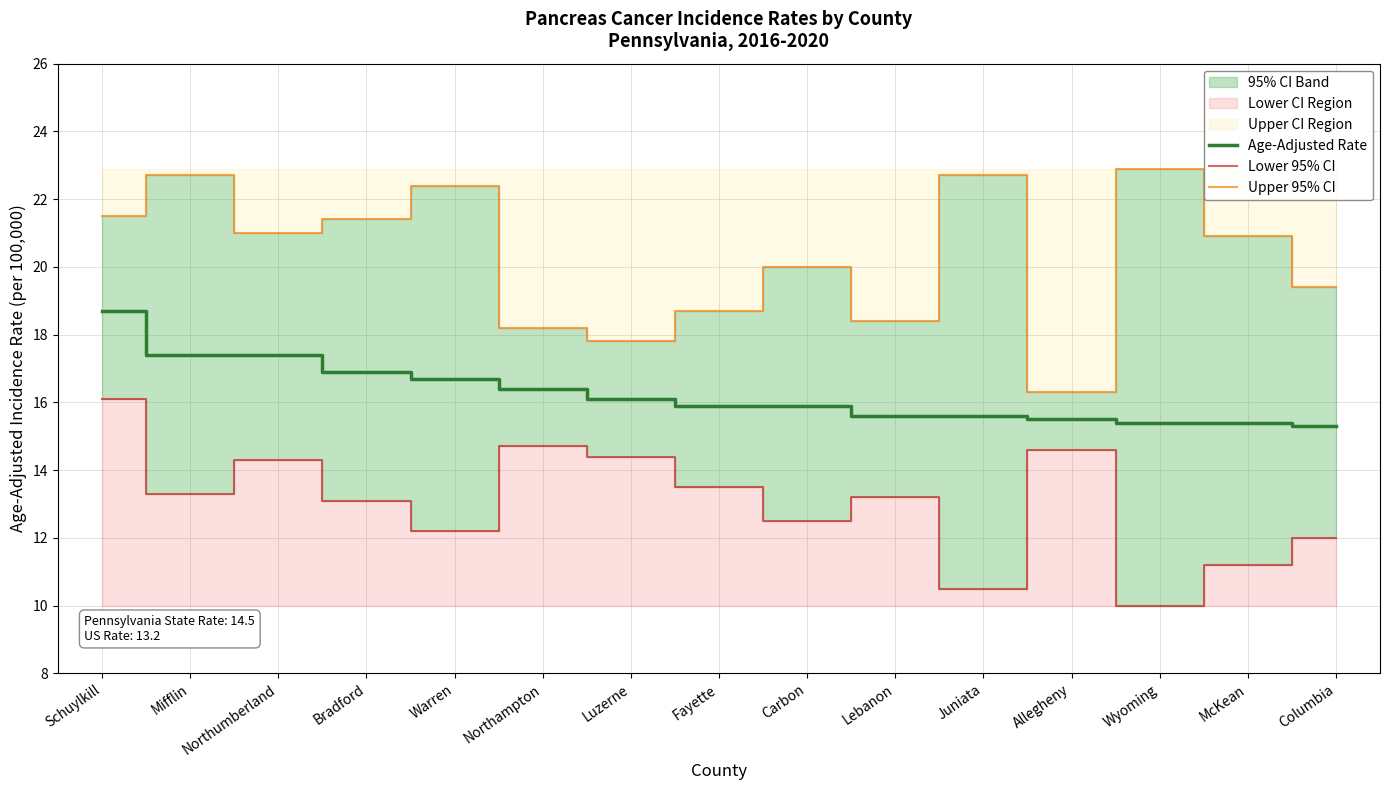

Which series has the largest total across all categories?

Upper 95% CI